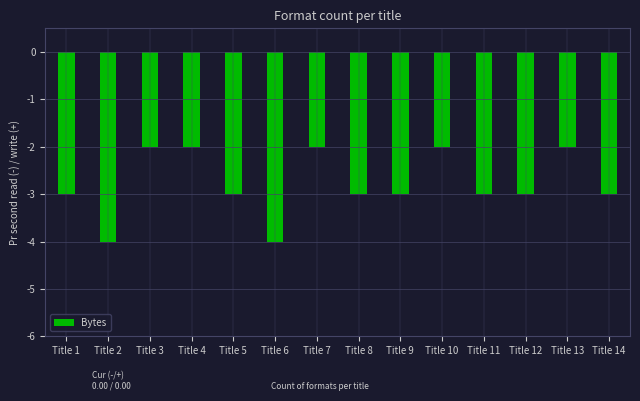

The chart shows a value of -5 at Title 12. True or false?

False